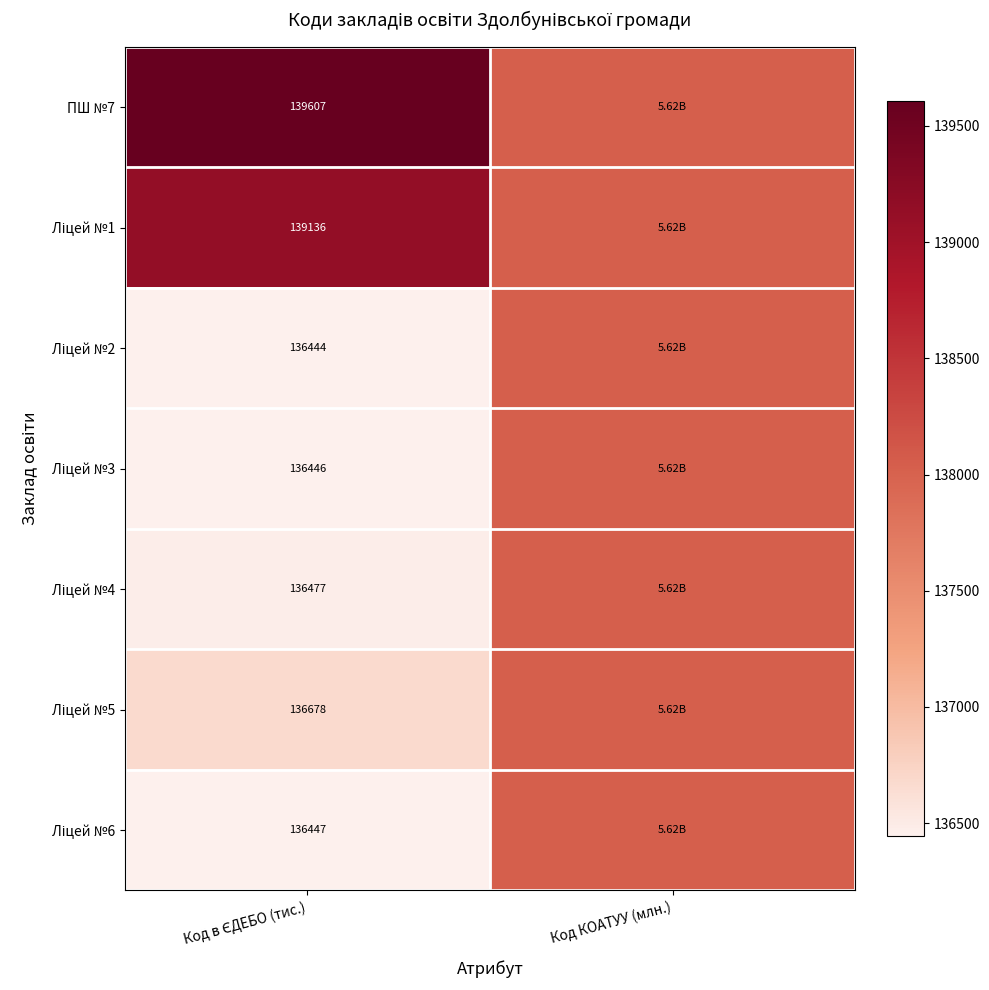

Is the value of Ліцей №1 at Код КОАТУУ (млн.) greater than the value of Ліцей №4 at Код в ЄДЕБО (тис.)?

Yes